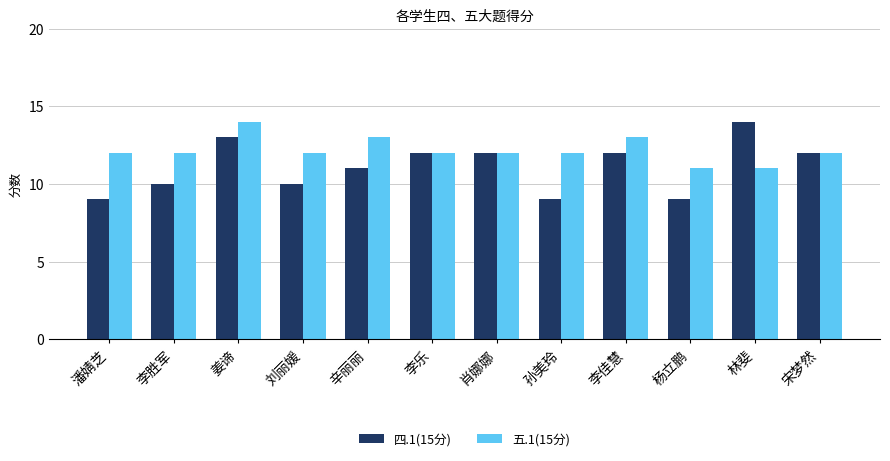

Rank the series by their average value, from lowest to highest.

四.1(15分), 五.1(15分)